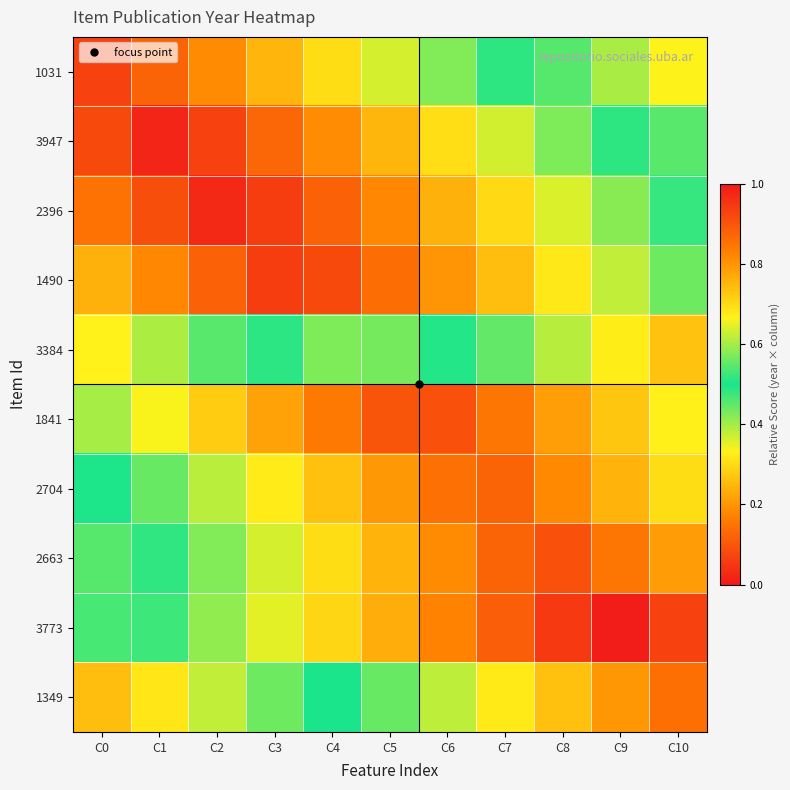

What is the minimum value shown in the chart?

0.3